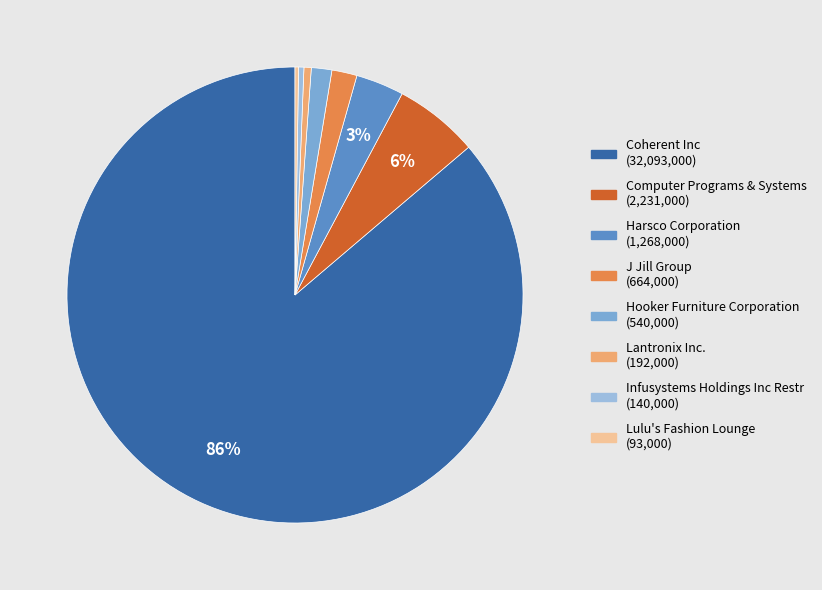

Combined, do Coherent Inc and J Jill Group account for over 50%?

Yes